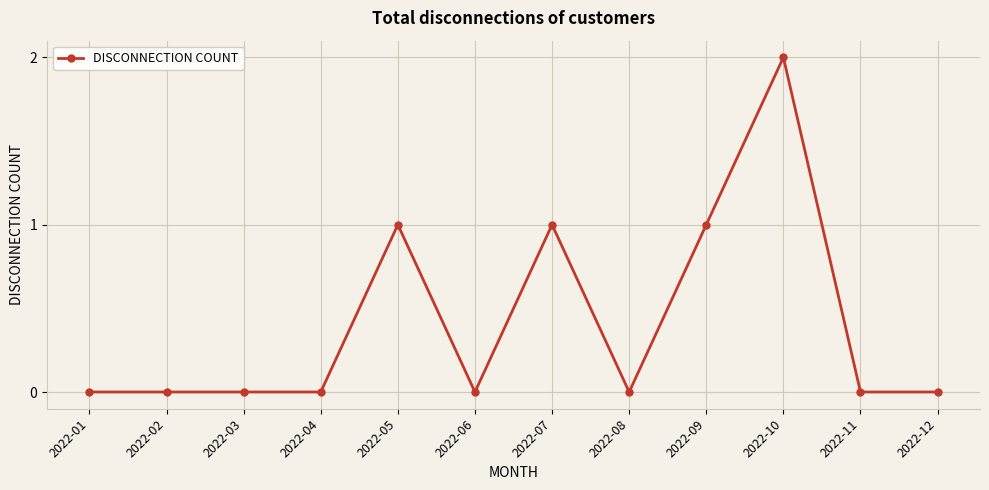

Reading right to left, transcribe all the data shown in this chart.

0	0	2	1	0	1	0	1	0	0	0	0